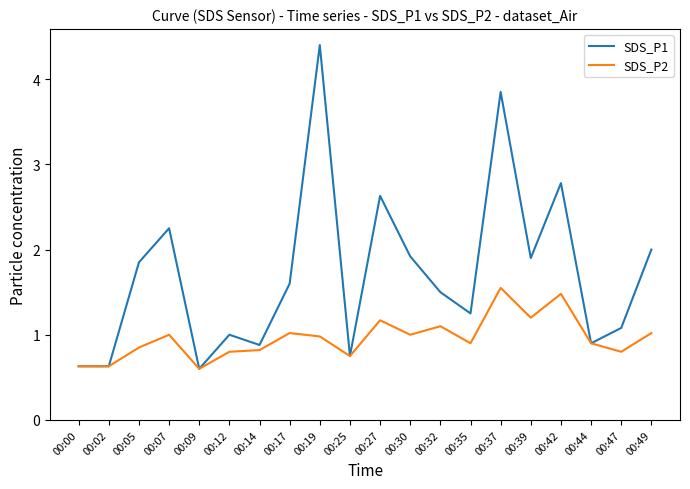

Which series changed the most between 00:00 and 00:47?

SDS_P1